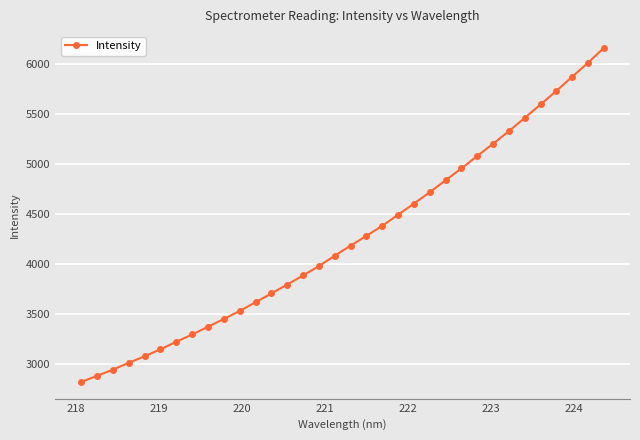

What is the sum of all values?

144782.6